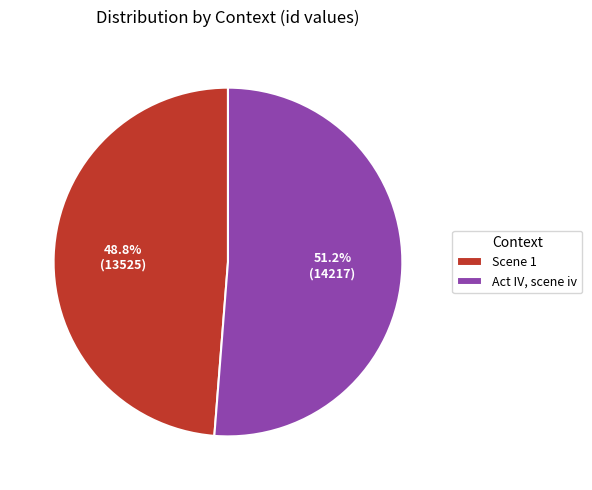

How many segments does this pie chart have?

2